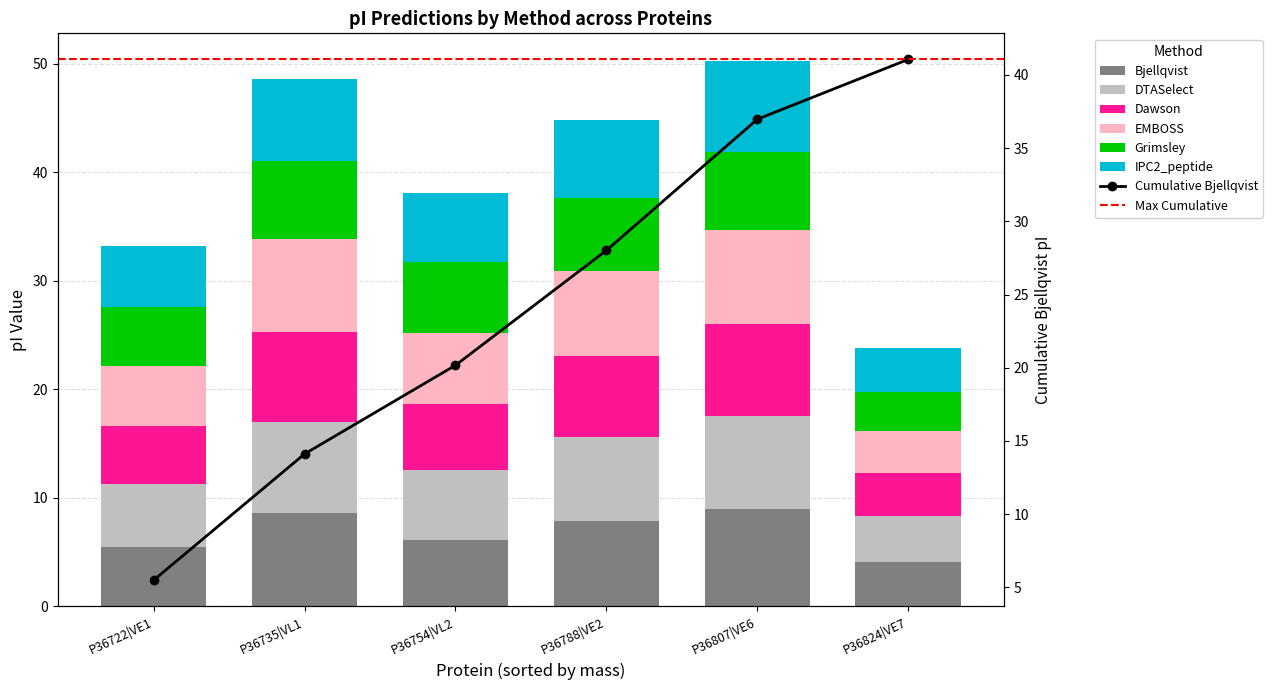

How many values in the Dawson series exceed 7?

3